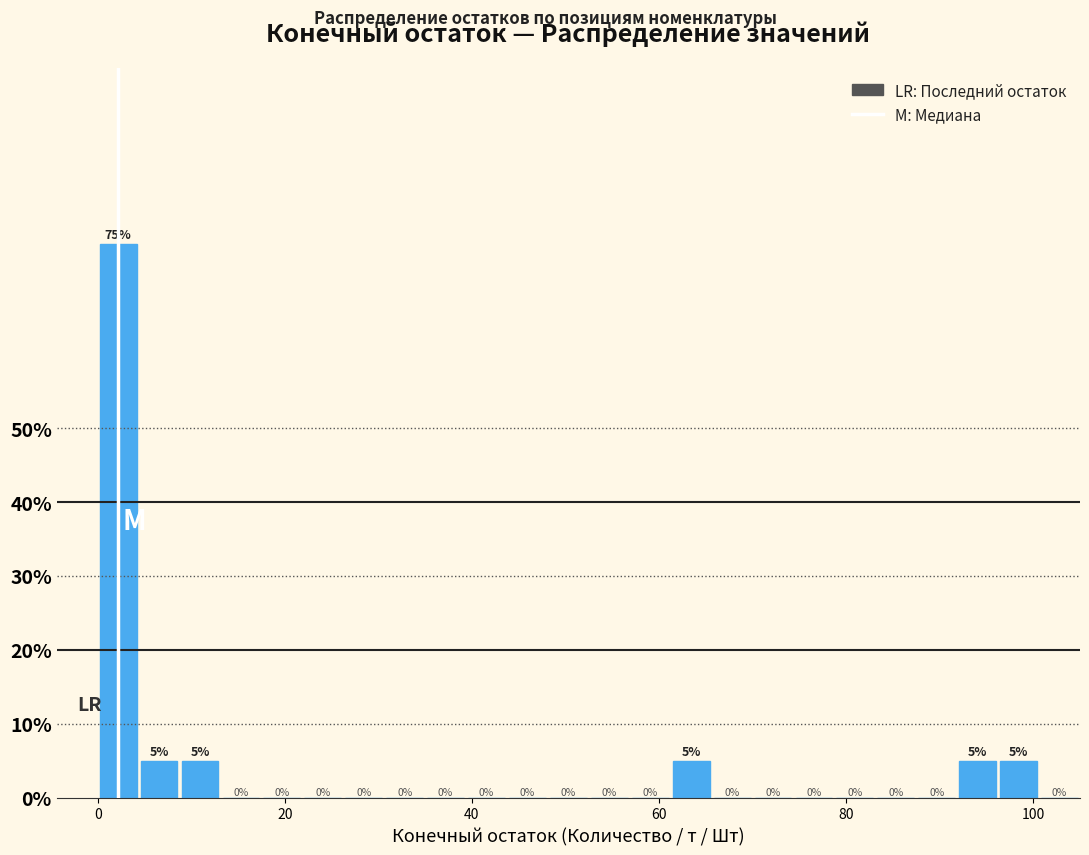

Read against the x-axis, roughly where is the centre of the tallest bar?

2